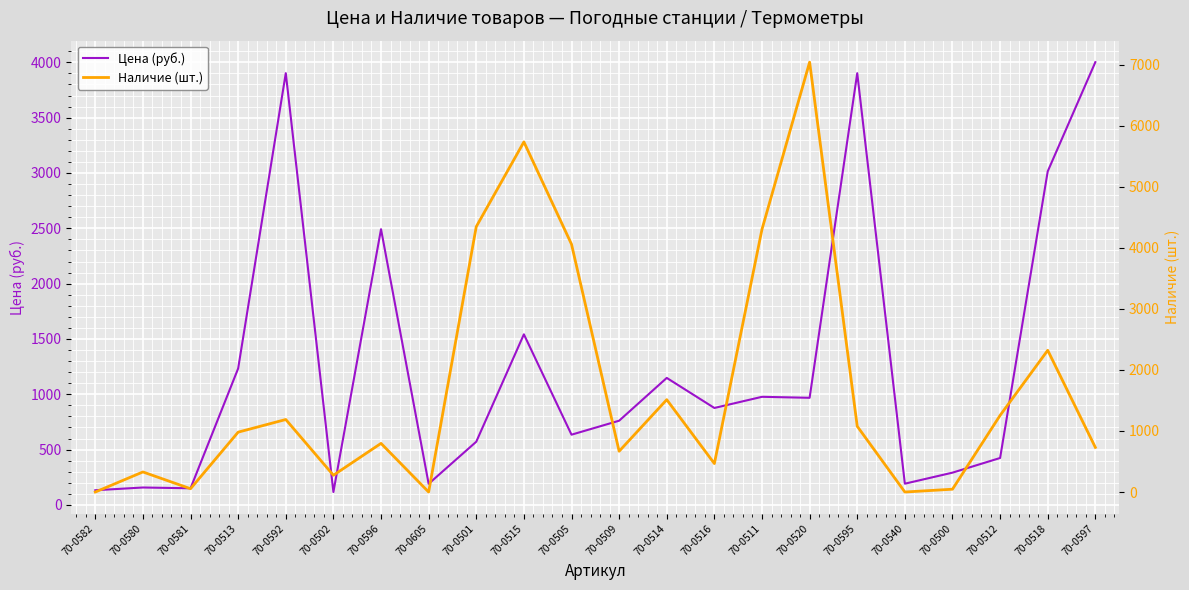

Reading right to left, list all the values displayed in this chart.

Цена (руб.): 4001.6	3014.8	424.4	291.8	192.1	3902.0	968.3	977.3	876.4	1148.1	761.2	635.0	1541.9	571.5	191.0	2492.0	116.8	3902.0	1233.4	150.6	157.6	132.9
Наличие (шт.): 731.0	2322.0	1256.0	46.0	0.0	1077.0	7043.0	4305.0	466.0	1513.0	668.0	4060.0	5736.0	4348.0	0.0	797.0	275.0	1188.0	981.0	54.0	329.0	0.0